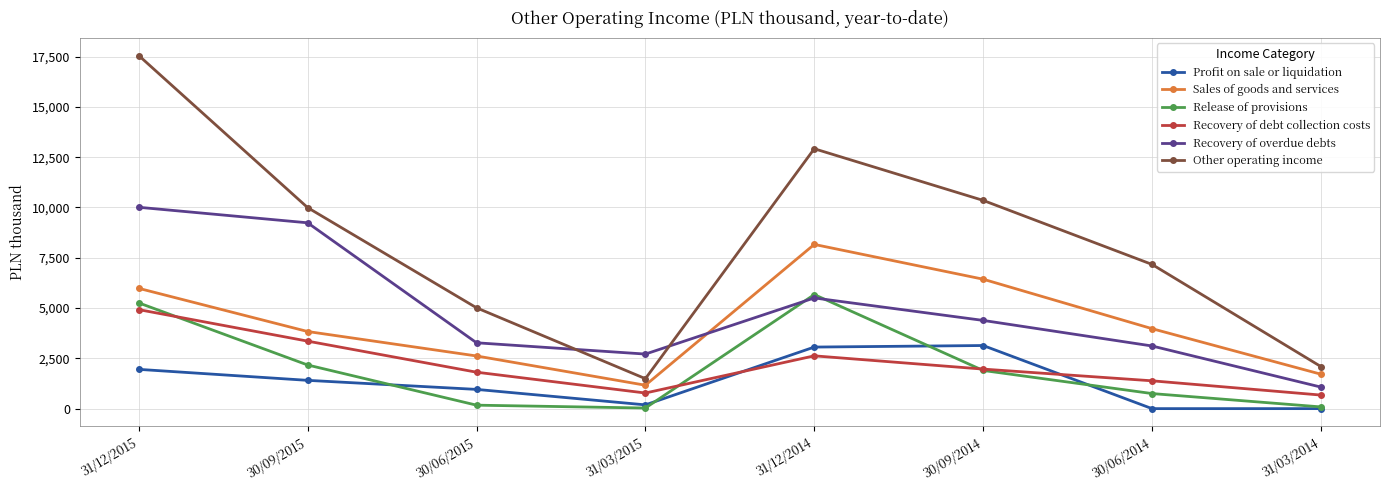

Which series has the largest total across all categories?

Other operating income